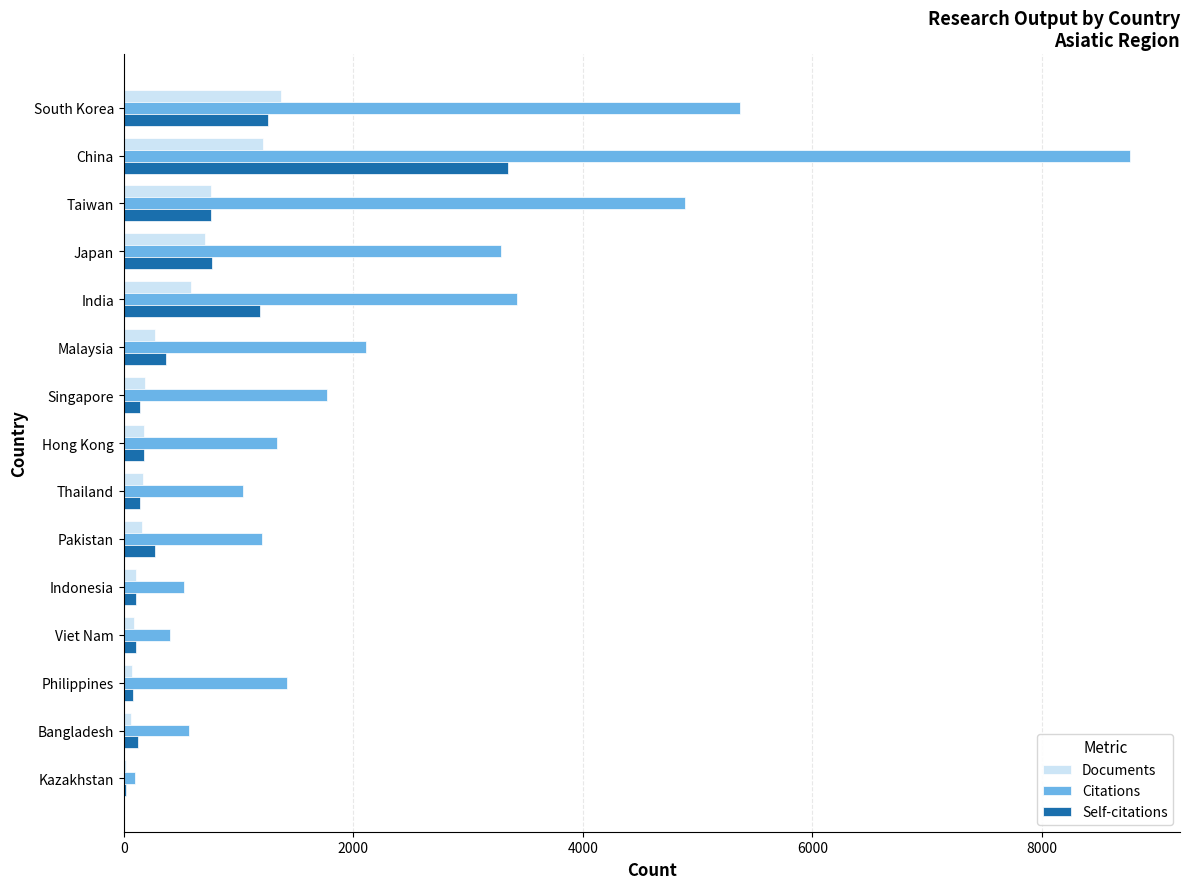

Where is Citations nearest to the value 4432?

Taiwan